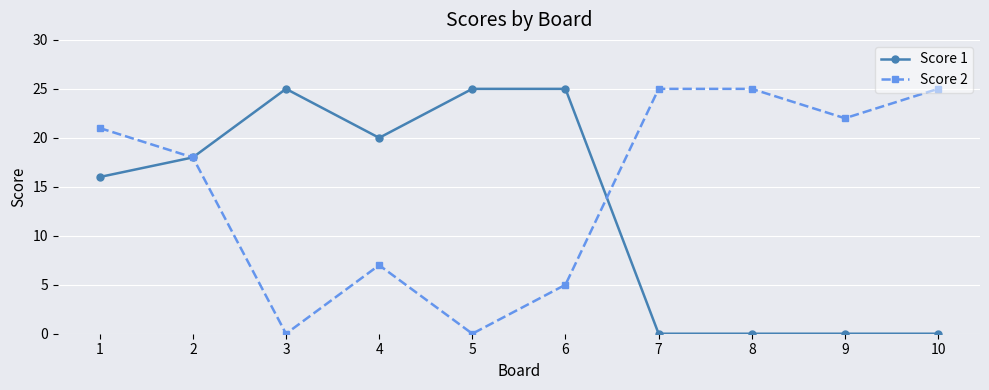

Does the chart have visible grid lines?

Yes